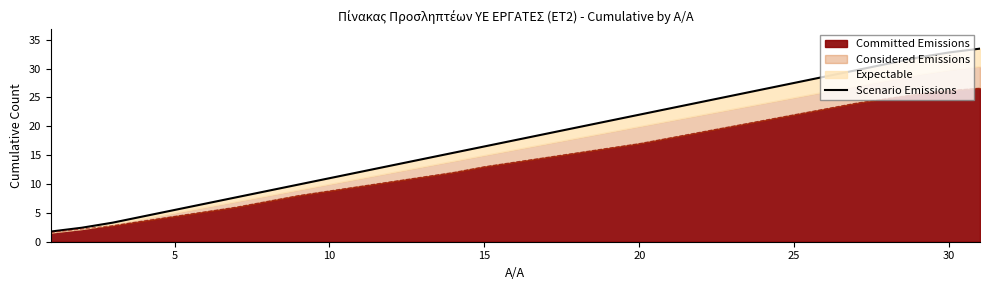

What is the smallest value displayed?

1.8